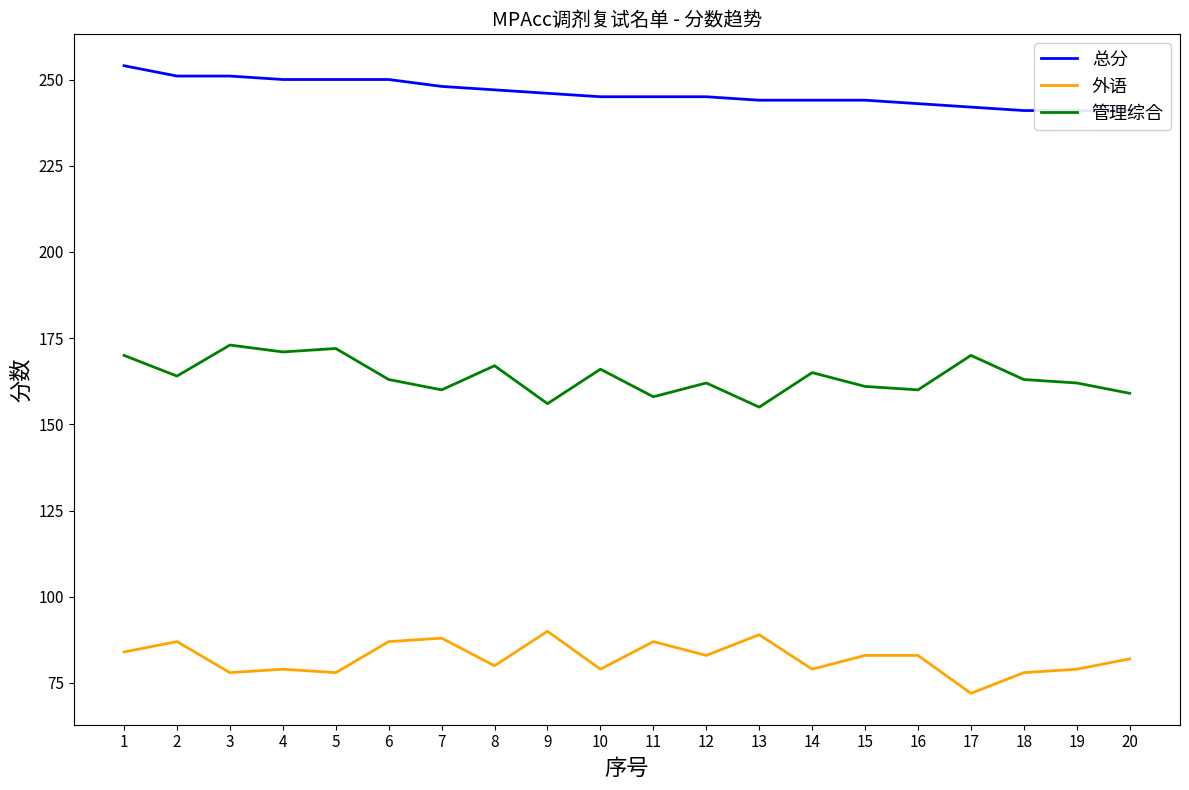

Which series has the largest total across all categories?

总分